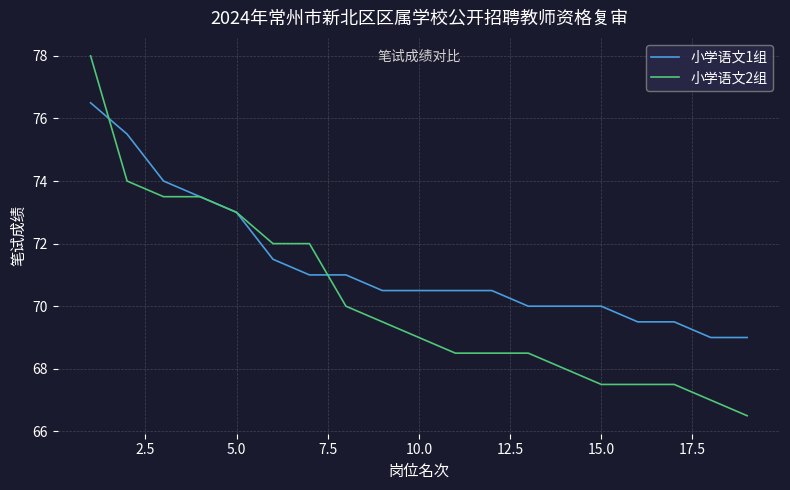

How many categories are shown in the chart?

19